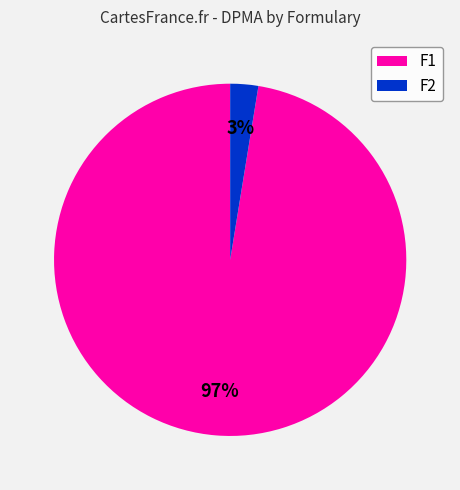

To the nearest percent, what is the average slice percentage?

50%